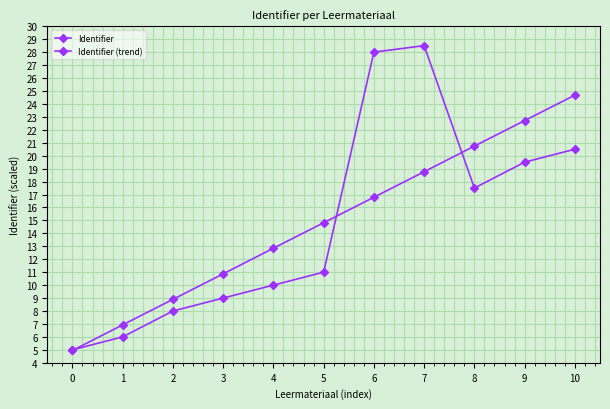

True or false: Identifier (trend) has a value of 7.6 at 10.

False